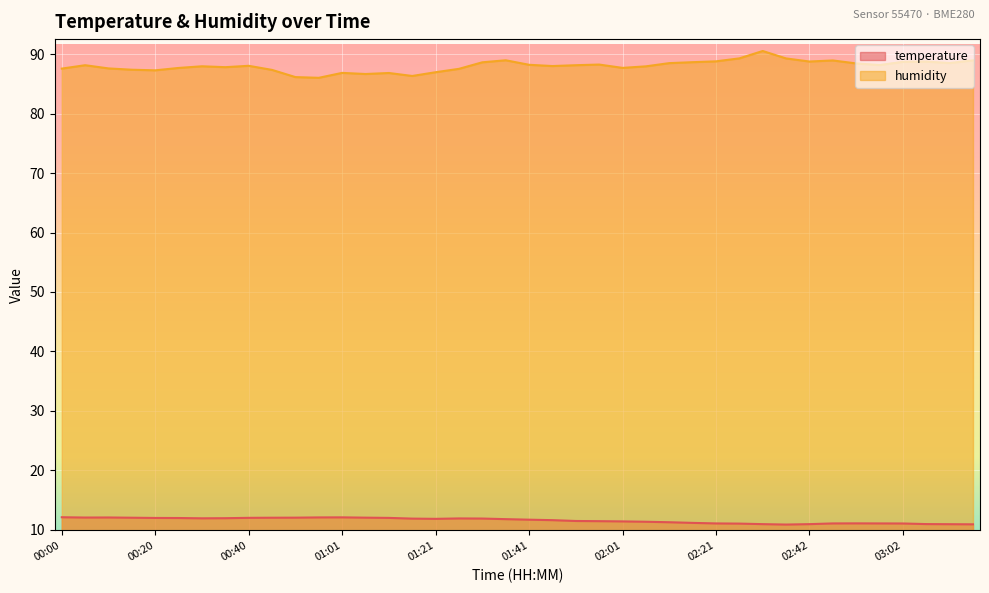

What is the average value of the humidity series?

88.0